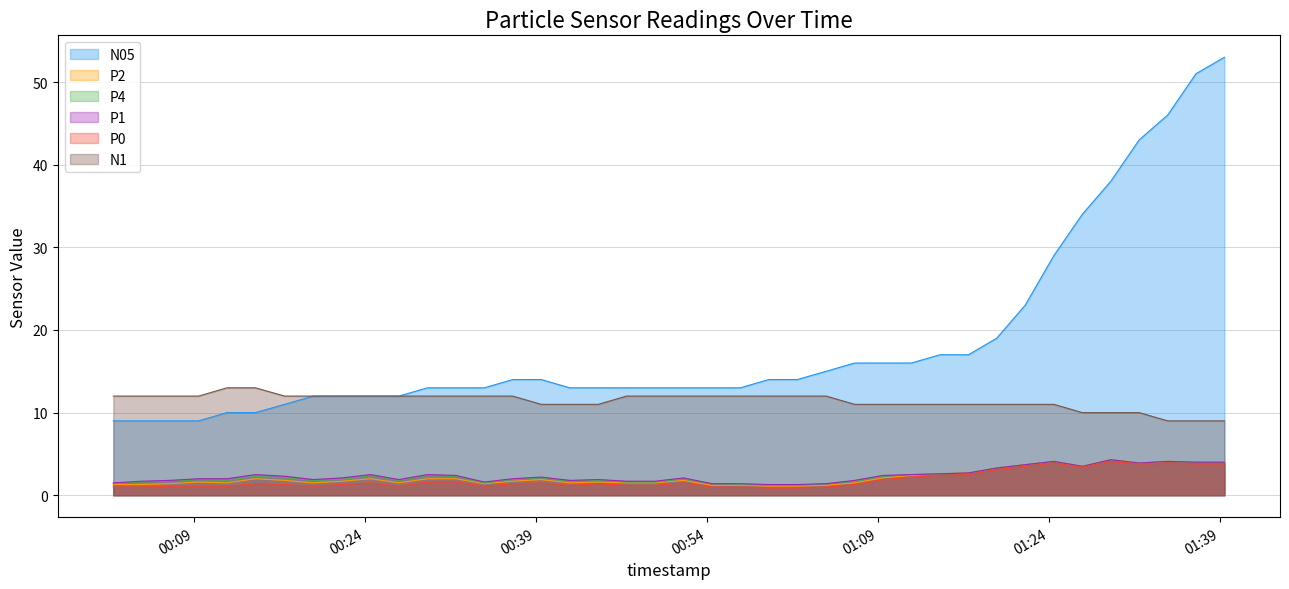

Which series has the widest spread of values?

N05